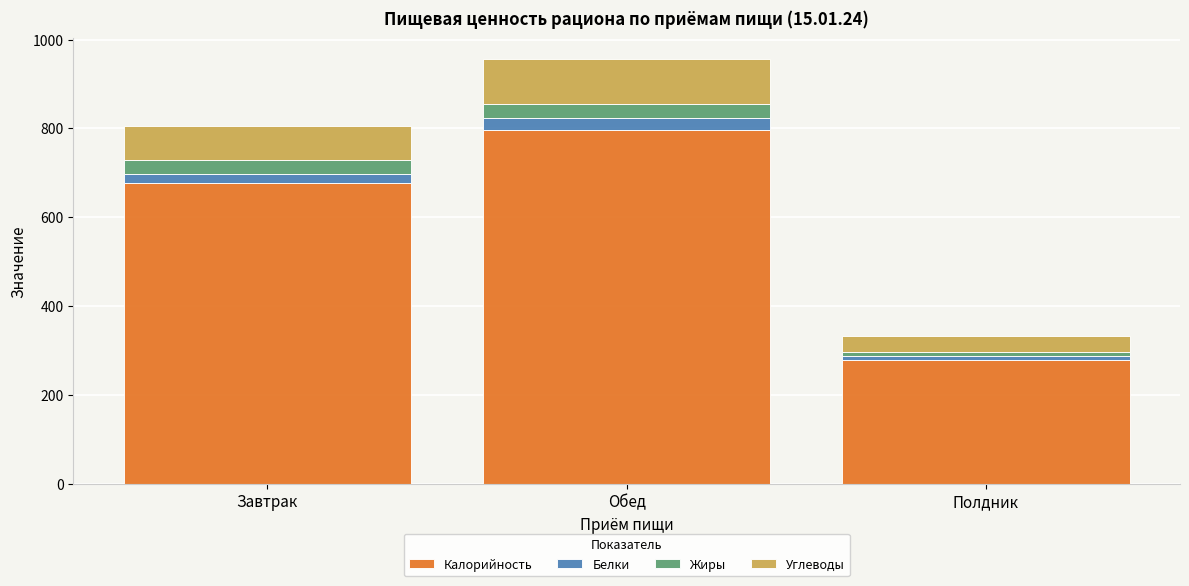

What is the total value across all series at Обед?

955.9